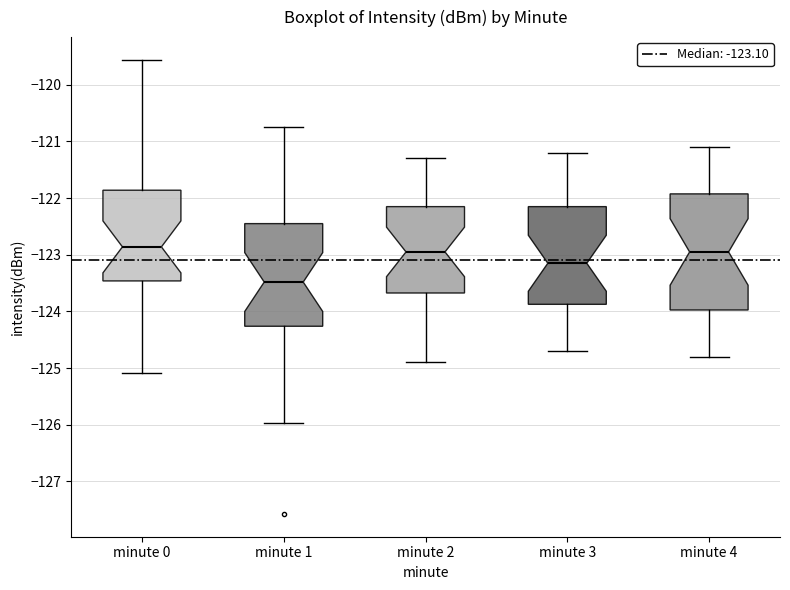

Which box has the lowest median line?

minute 1